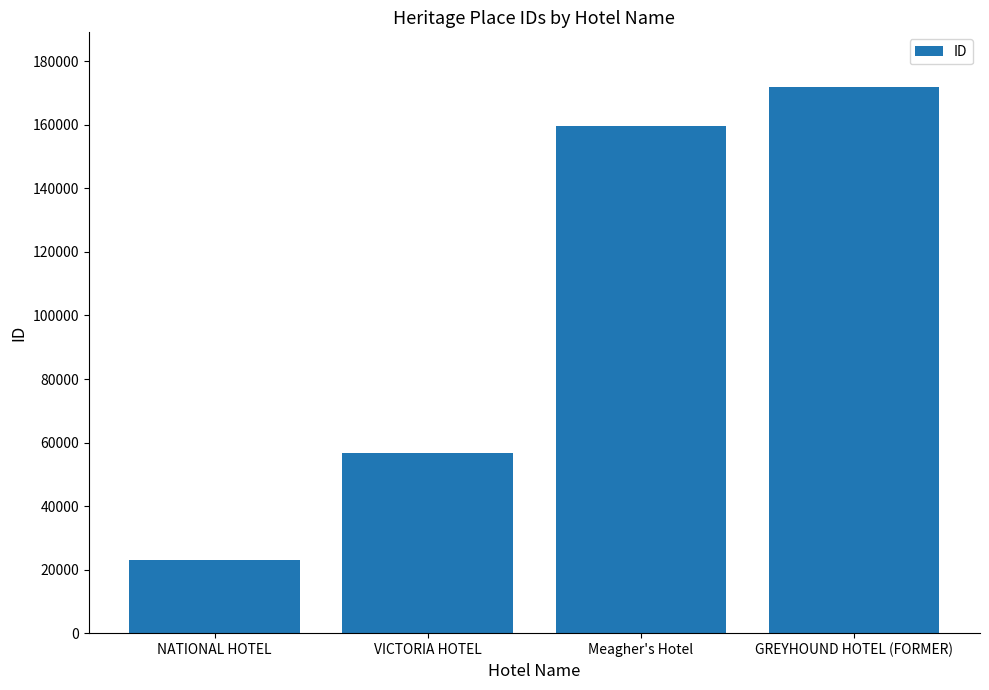

The chart shows a value of 23093 at NATIONAL HOTEL. True or false?

True